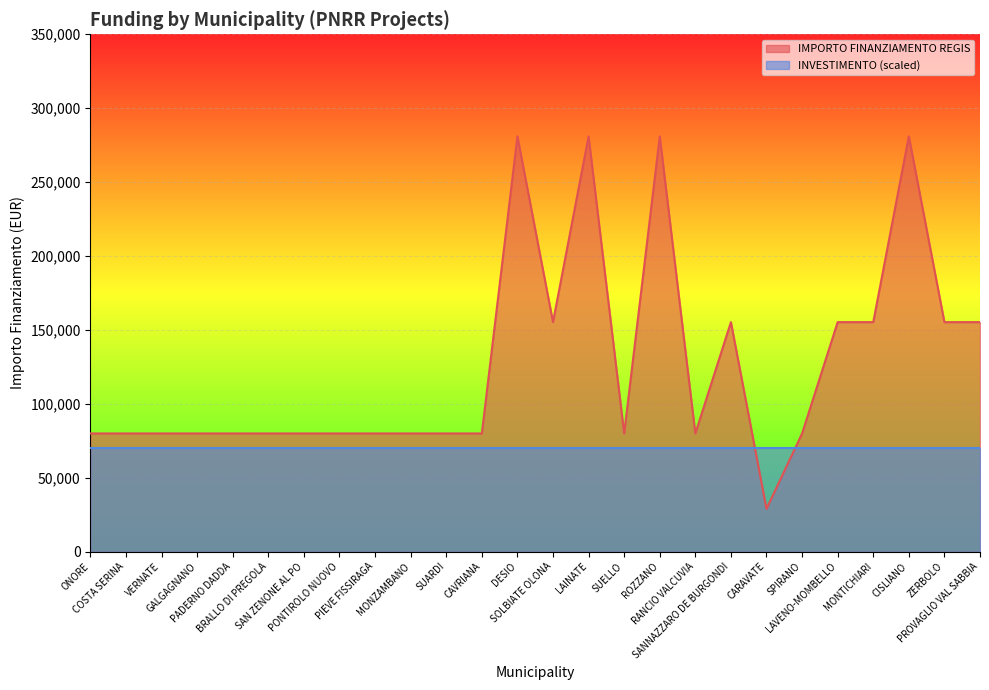

At which category does the chart reach its minimum across all series?

CARAVATE